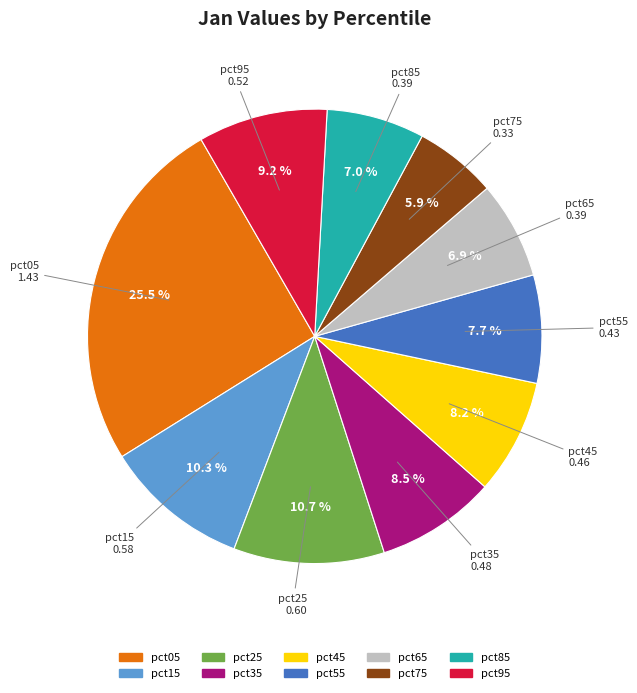

Which has a higher value, pct55 or pct35?

pct35